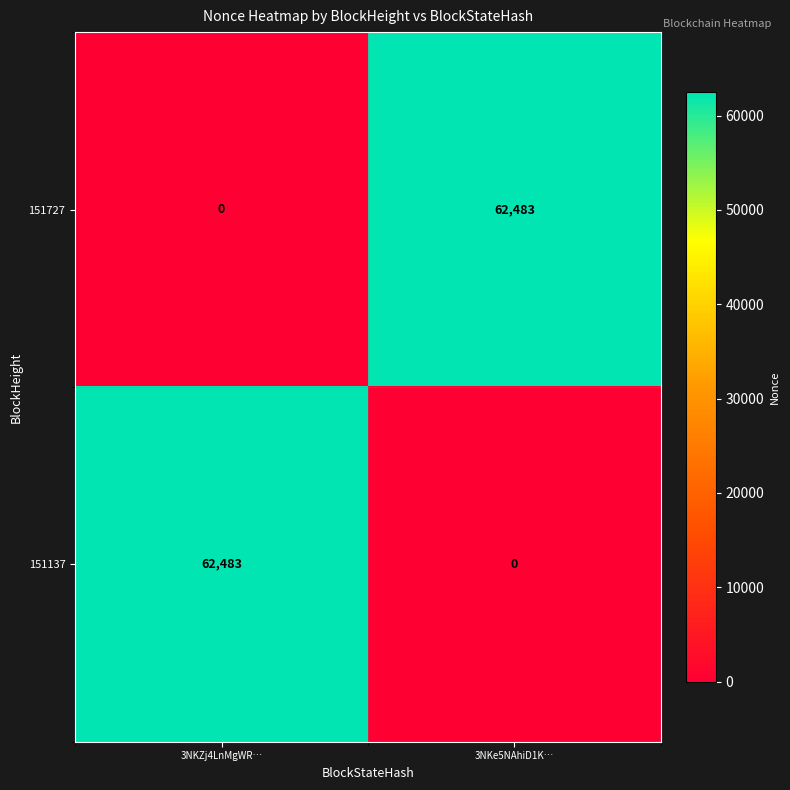

What is the spread (max minus min) of values at 3NKe5NAhiD1K…?

62483